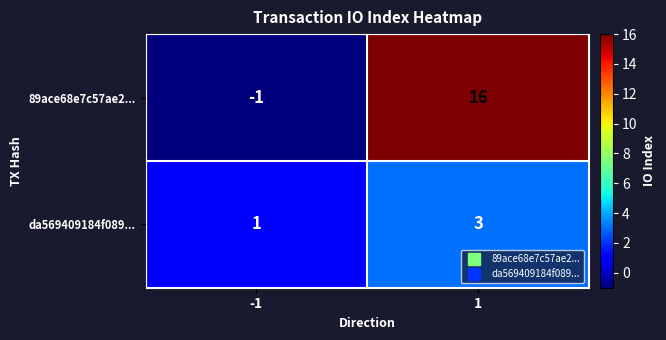

Rank the series by their maximum value, from lowest to highest.

da569409184f089..., 89ace68e7c57ae2...